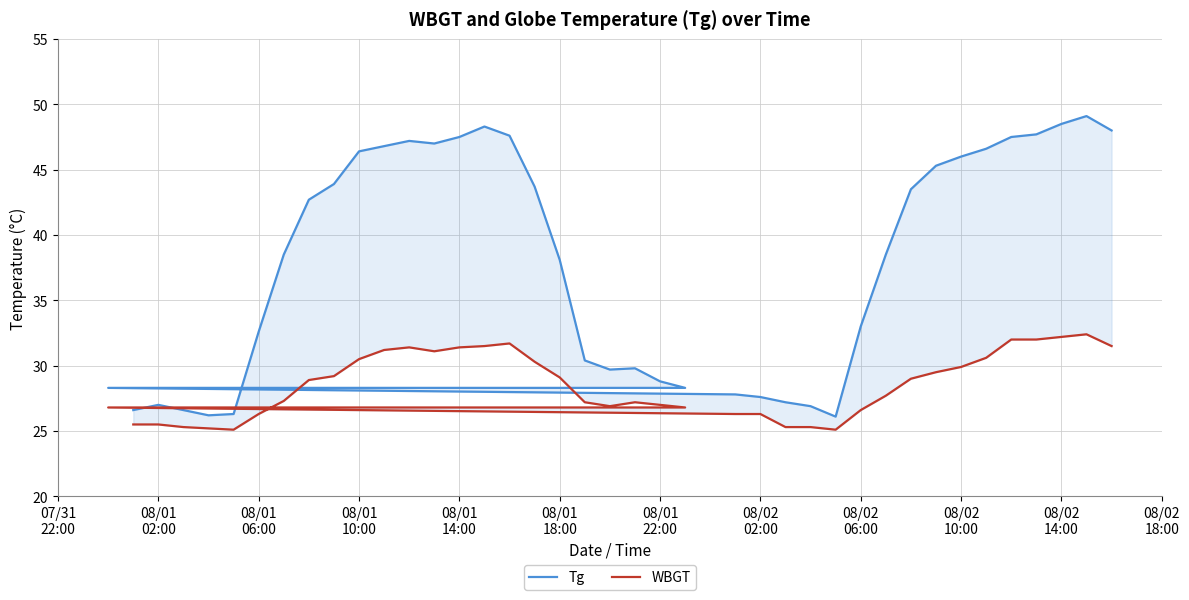

What is the average value of the Tg series?

37.7